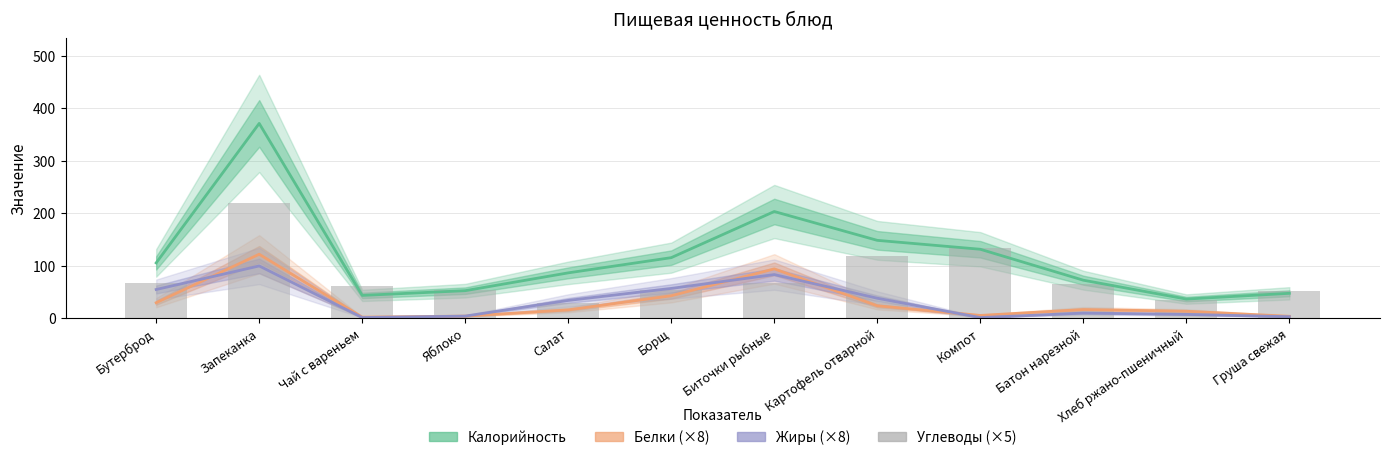

What are all the series names shown in the legend?

Калорийность, Белки (×8), Жиры (×8), Углеводы (×5)